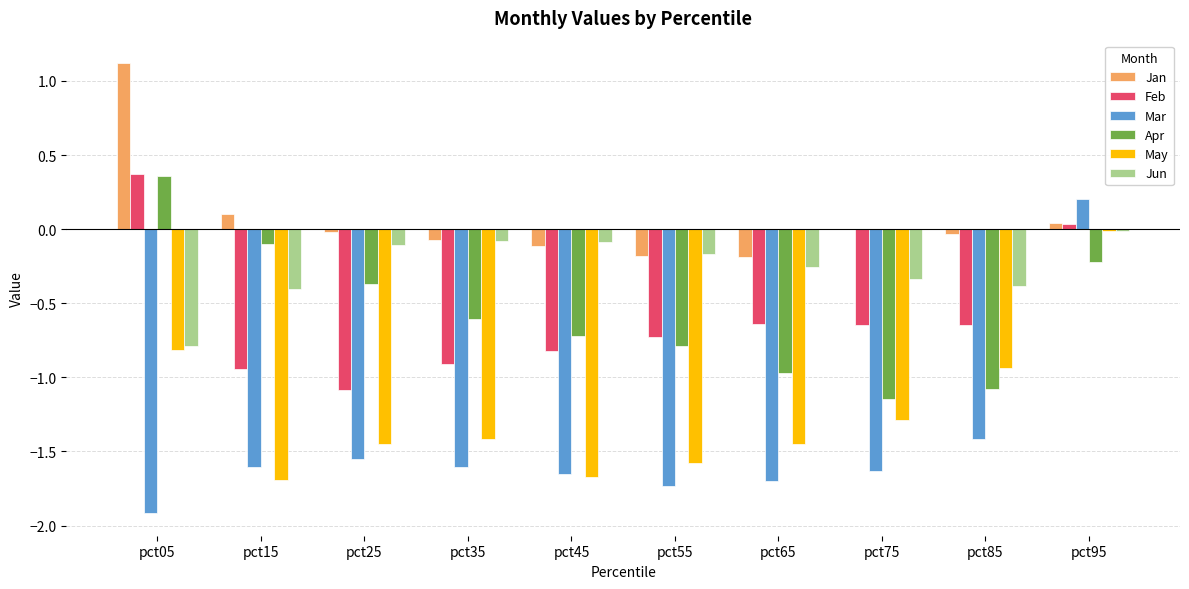

Which series has the largest range (max minus min)?

Mar